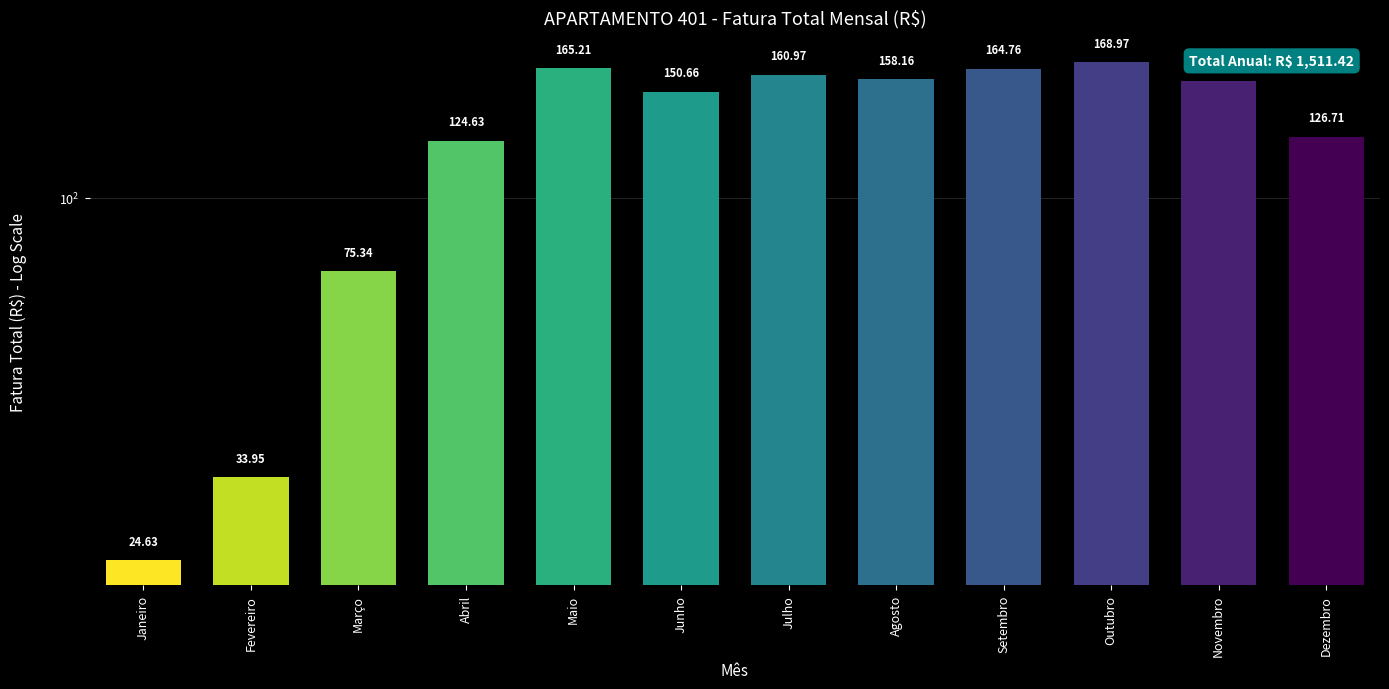

At which category does the chart reach its peak across all series?

Outubro